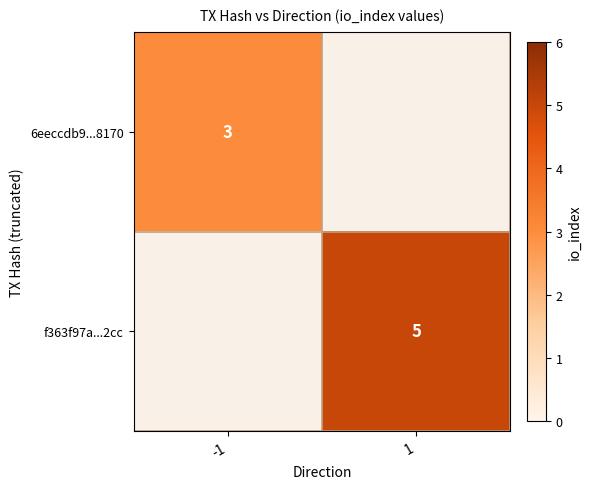

The 6eeccdb9...8170 series shows 3 at -1. True or false?

True